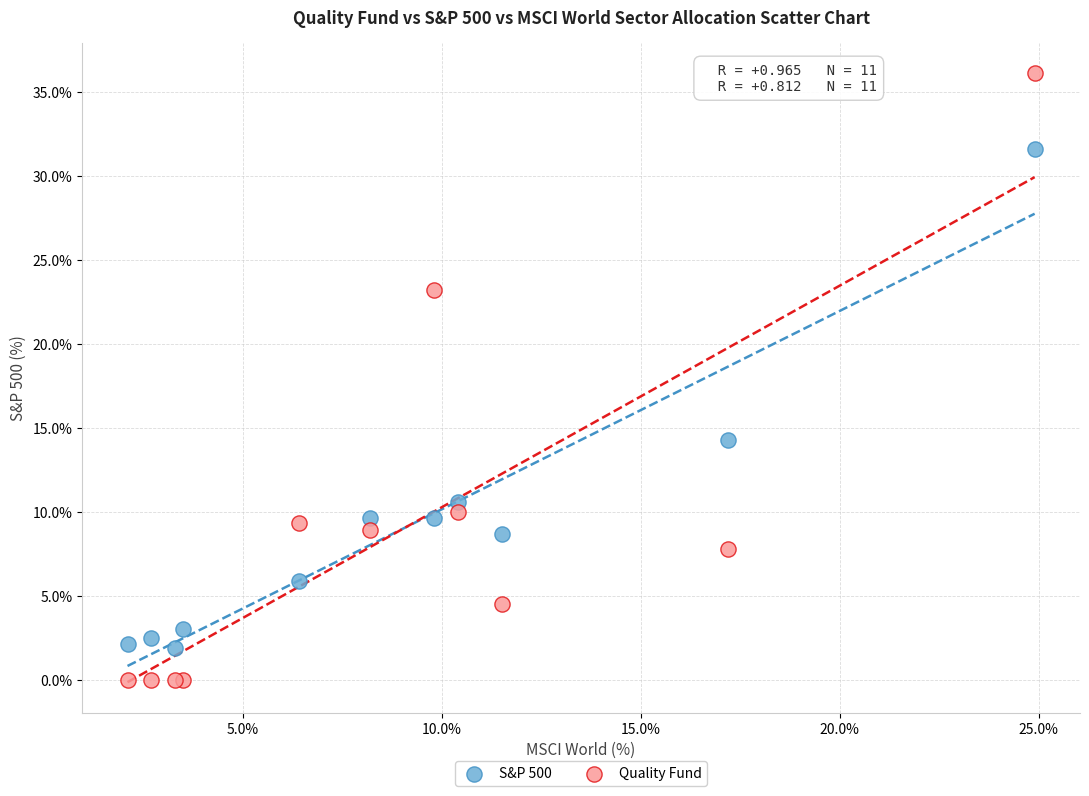

Which series contains the lowest Y value?

Quality Fund